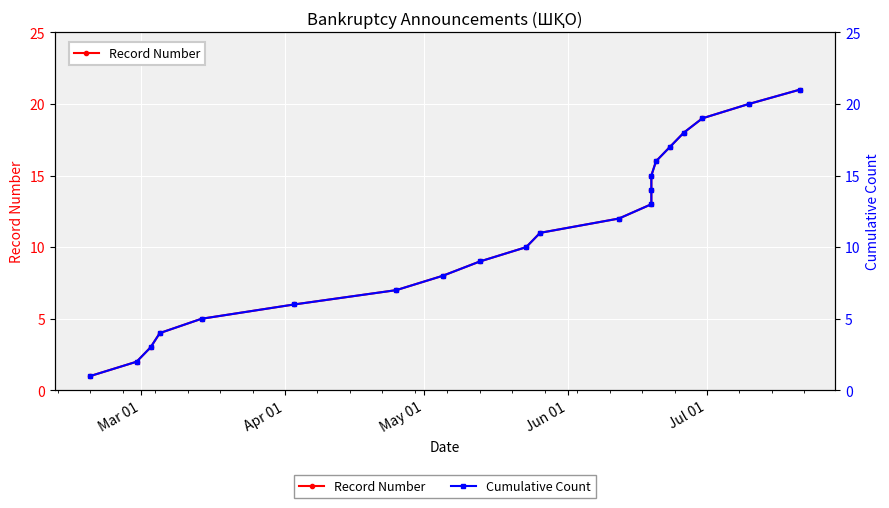

What is the maximum value shown in the chart?

21